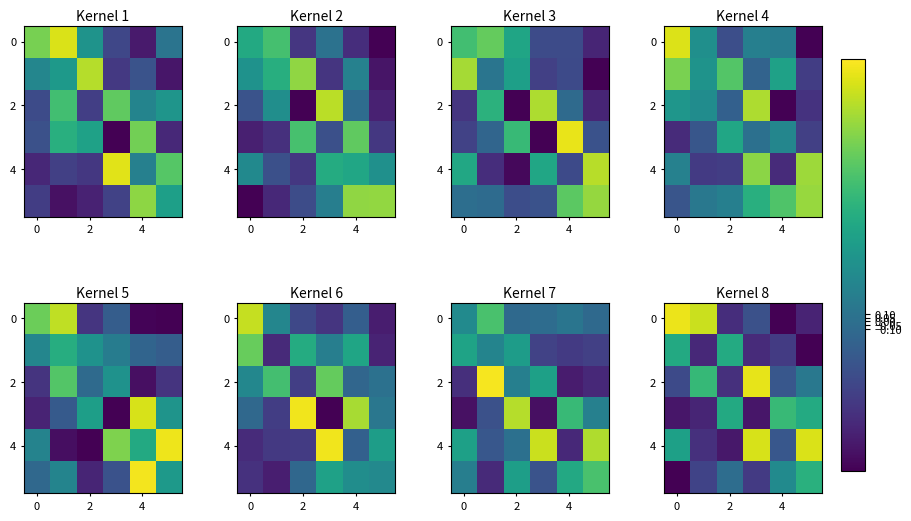

What is the greatest value displayed?

9.3